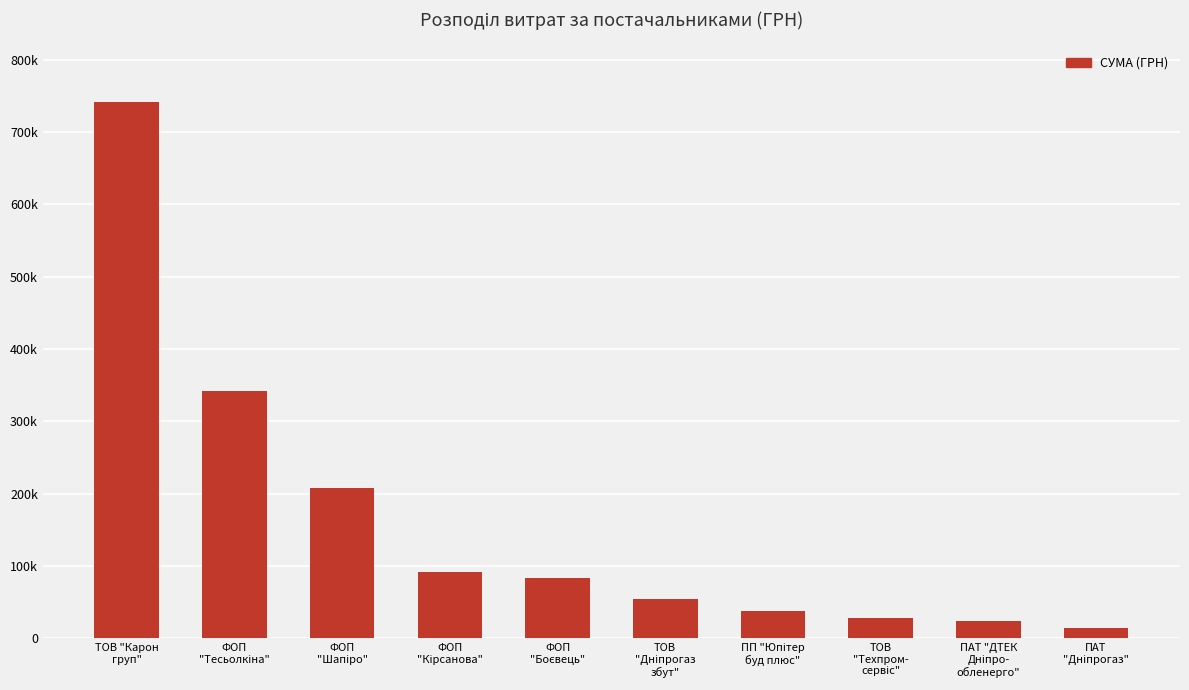

What is the sum of the values at ПАТ "ДТЕК
Дніпро-
обленерго" and ПАТ
"Дніпрогаз"?

39279.1